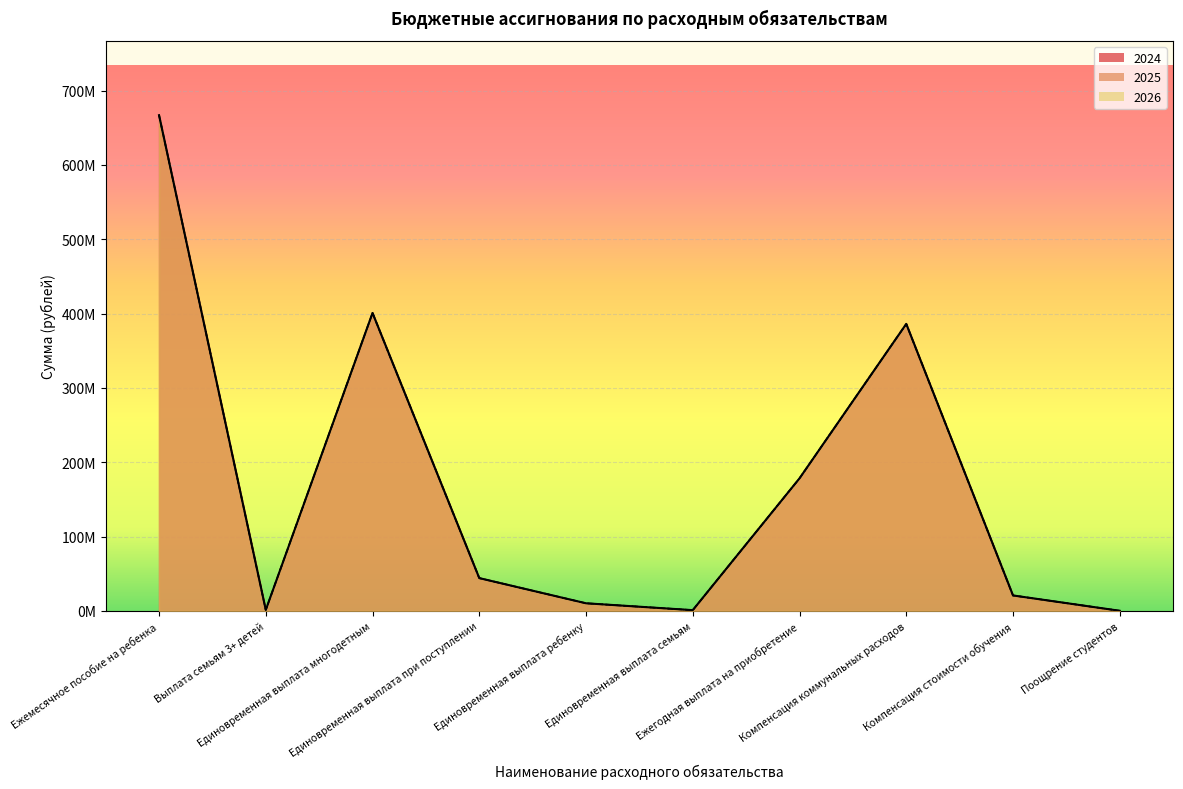

Does the chart display data point markers on the line(s)?

No